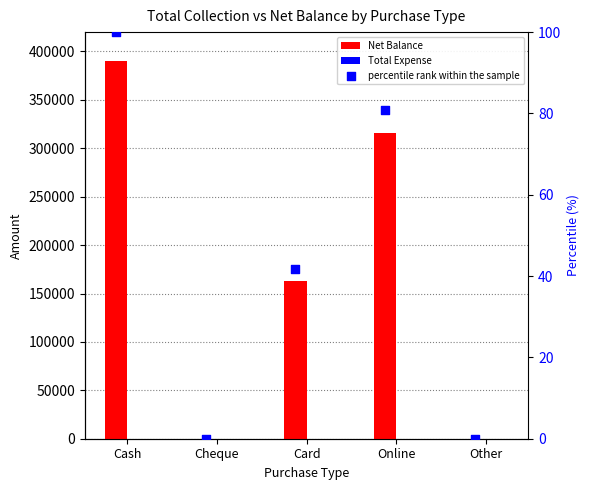

Which series reaches the maximum Y coordinate?

Net Balance